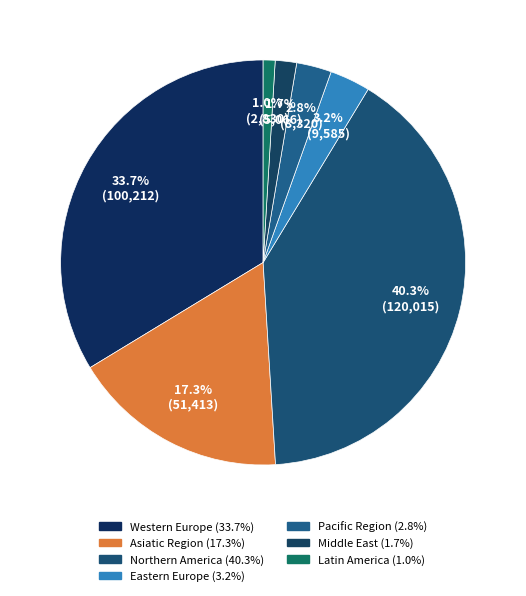

Is there a majority slice in this chart?

No